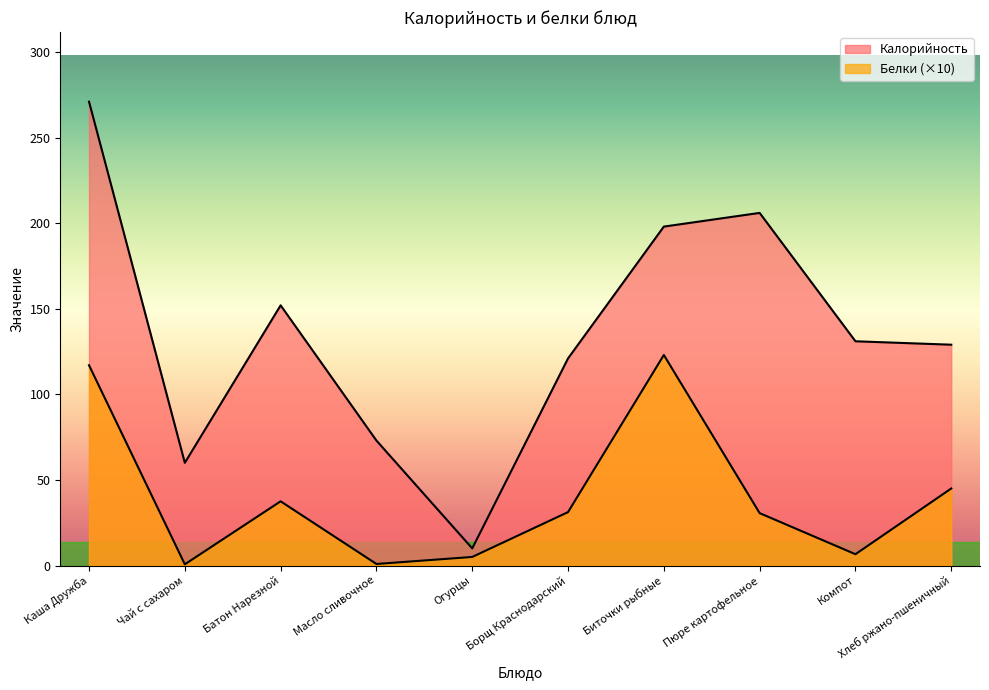

Where is the first local minimum for Калорийность?

Чай с сахаром